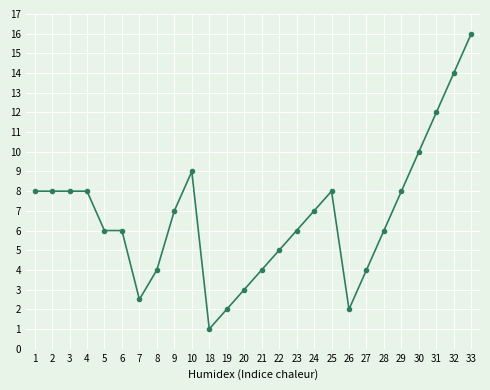

Which label corresponds to the largest value in the chart?

33